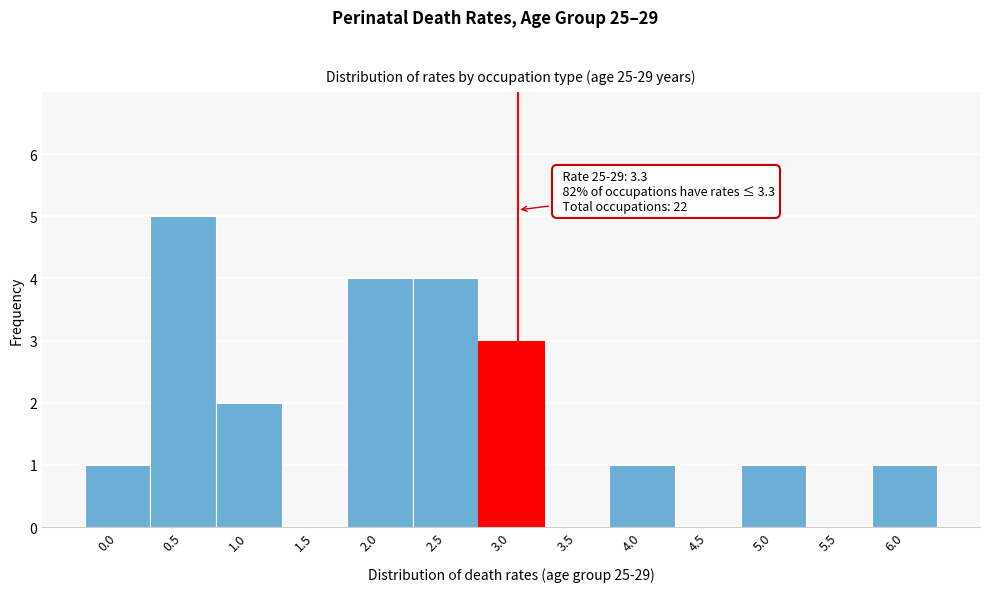

Reading left to right, what are all the values shown in this chart?

0.0=1	0.5=5	1.0=2	1.5=0	2.0=4	2.5=4	3.0=3	3.5=0	4.0=1	4.5=0	5.0=1	5.5=0	6.0=1